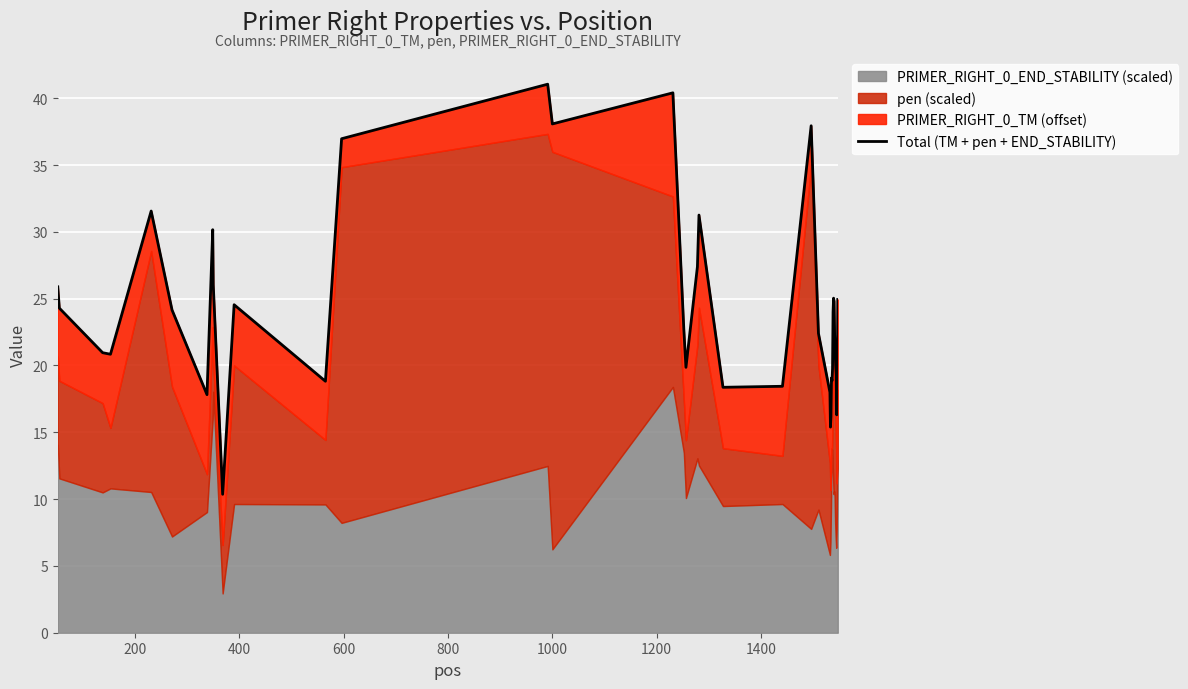

What is the difference between the second highest and minimum values?

30.0